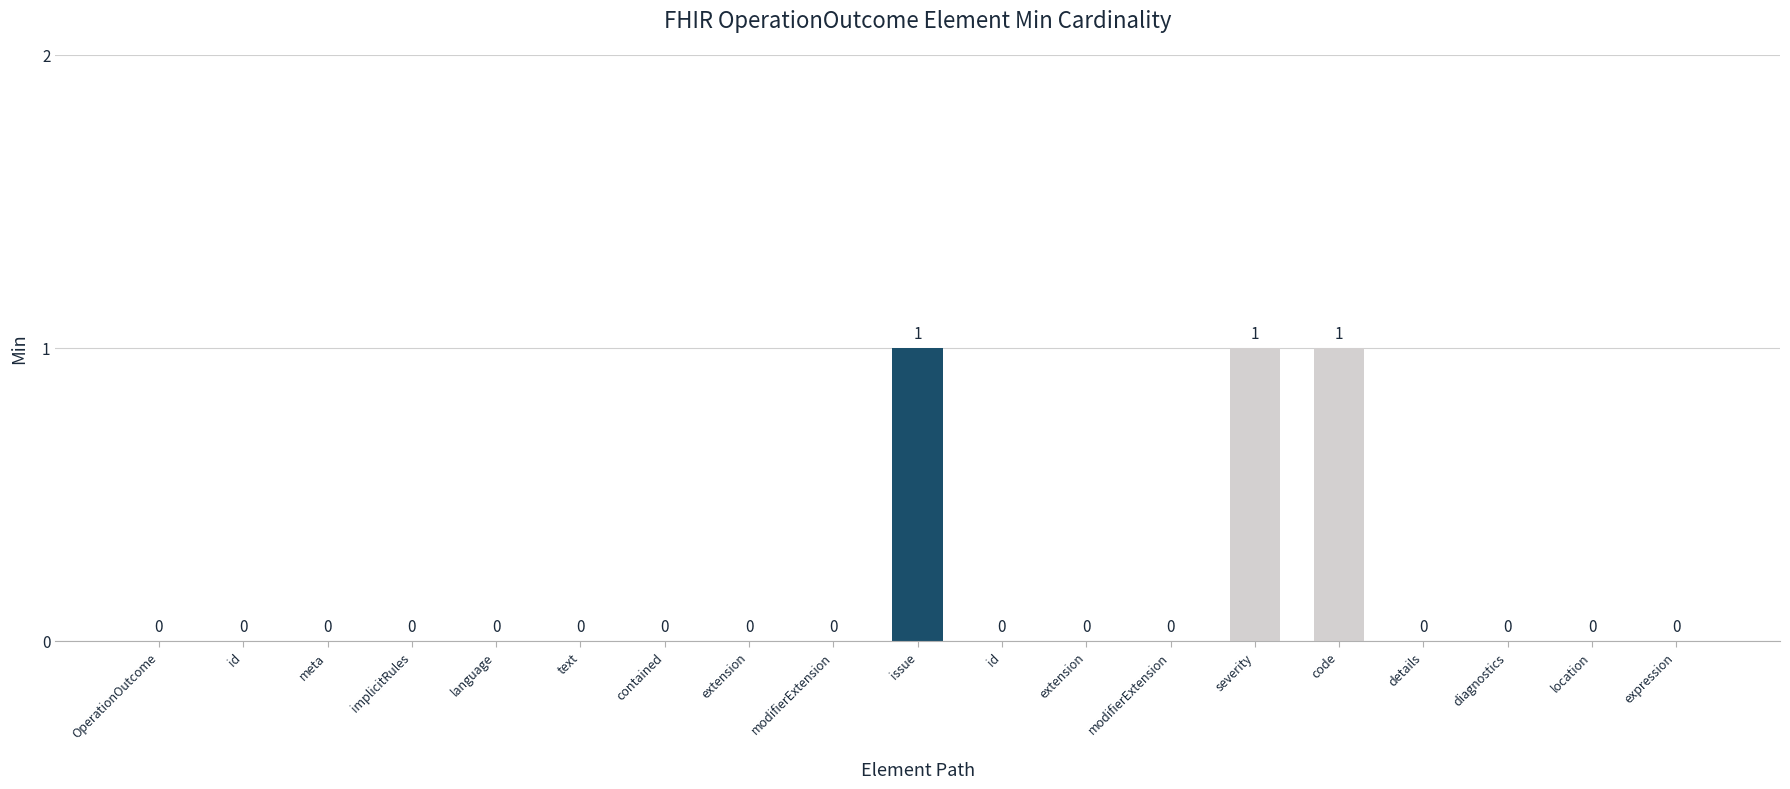

What is the maximum value shown in the chart?

1